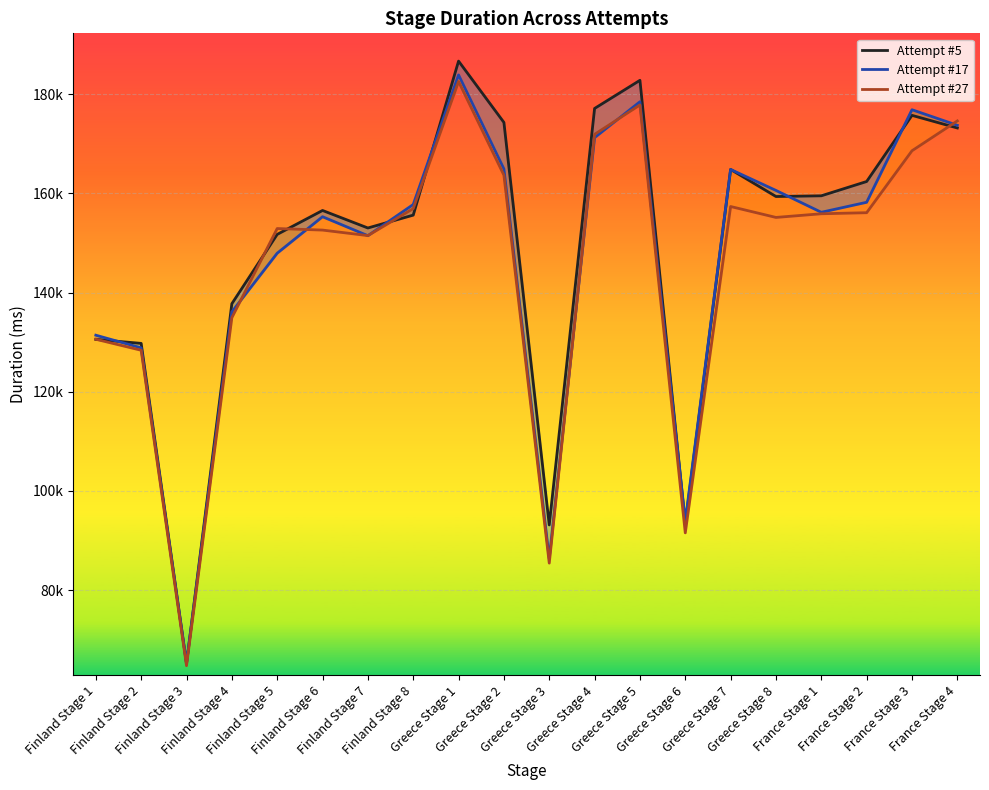

Rank the series at Greece Stage 6 from lowest to highest value.

Attempt #27, Attempt #5, Attempt #17